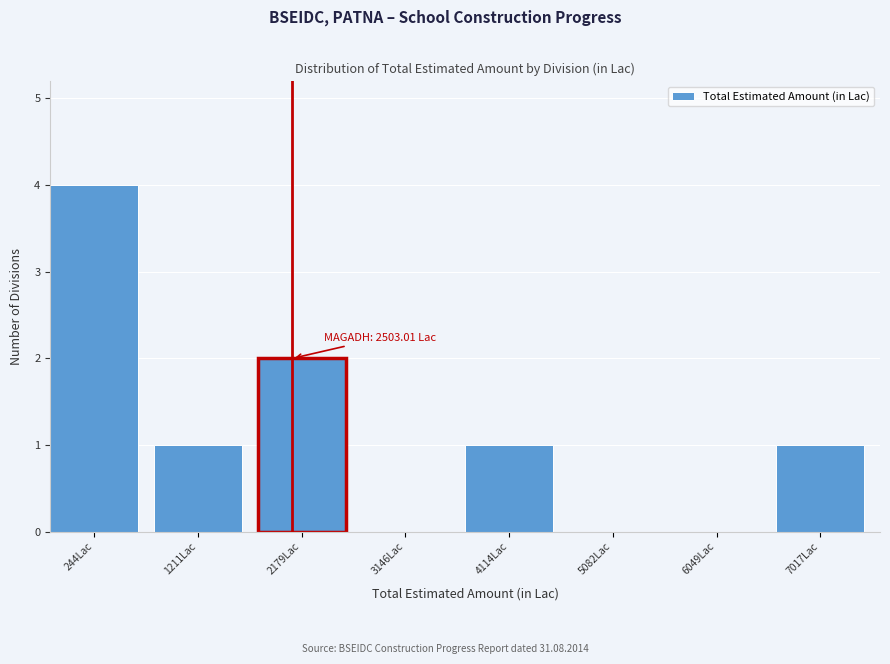

Reading left to right, list all the values displayed in this chart.

244Lac=4	1211Lac=1	2179Lac=2	3146Lac=0	4114Lac=1	5082Lac=0	6049Lac=0	7017Lac=1